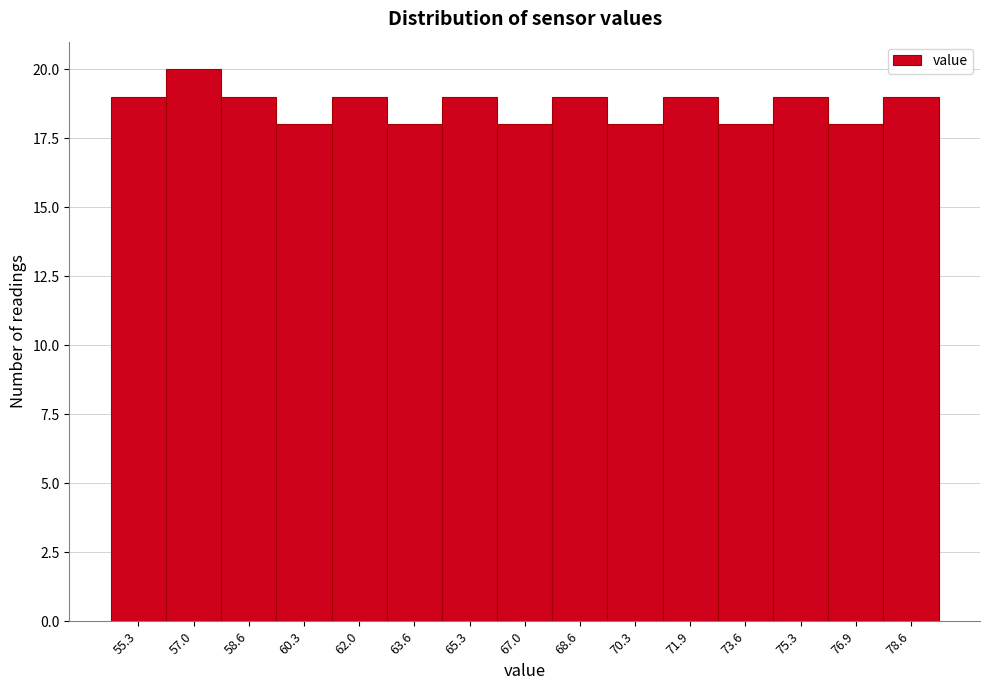

Reading left to right, what are all the values shown in this chart?

55.3=19	57.0=20	58.6=19	60.3=18	62.0=19	63.6=18	65.3=19	67.0=18	68.6=19	70.3=18	71.9=19	73.6=18	75.3=19	76.9=18	78.6=19